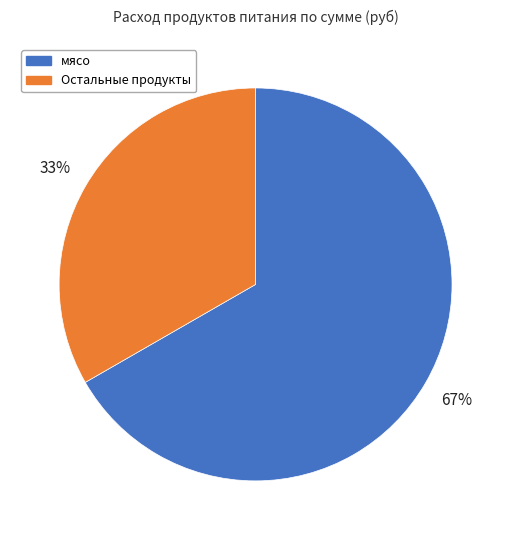

Is there any slice that represents more than half of the pie?

Yes